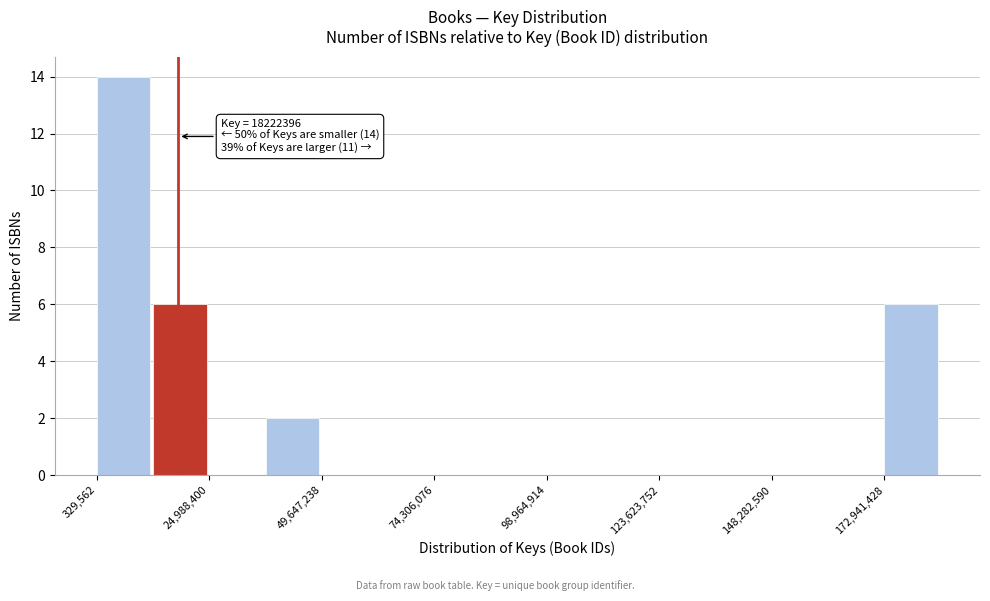

Around what value on the x-axis is the tallest bar? Give the approximate position of its centre, as read against the axis.

5000000